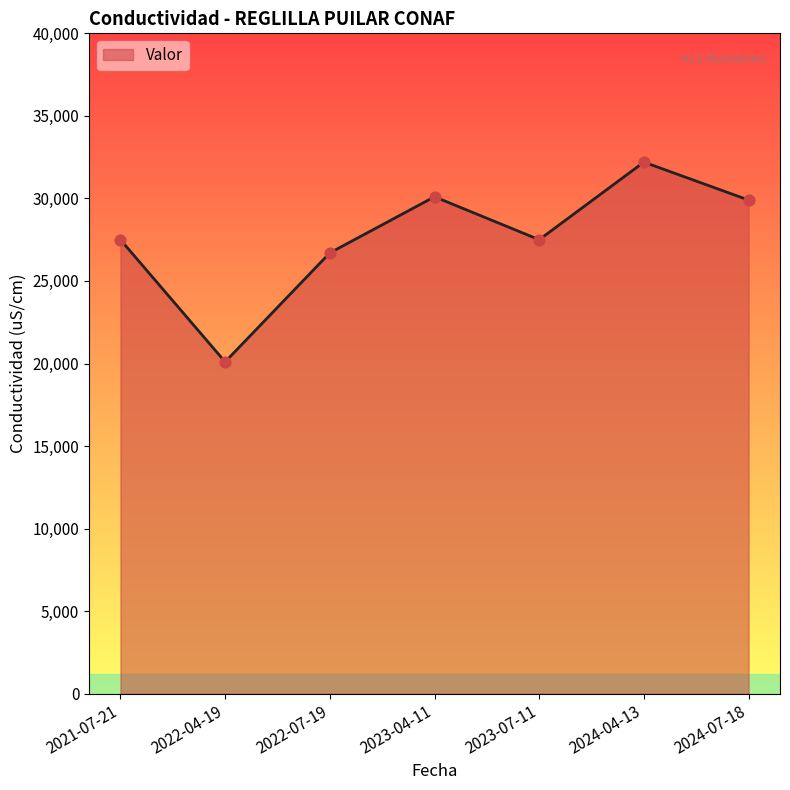

What is the ratio of the value at 2022-07-19 to the value at 2024-07-18?

0.9